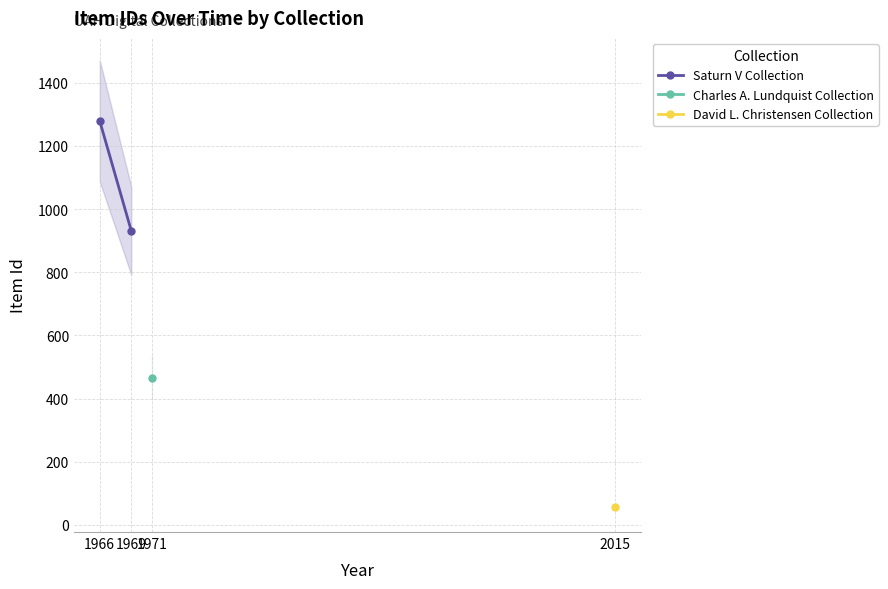

What is the value of the 2nd point from the left?

931